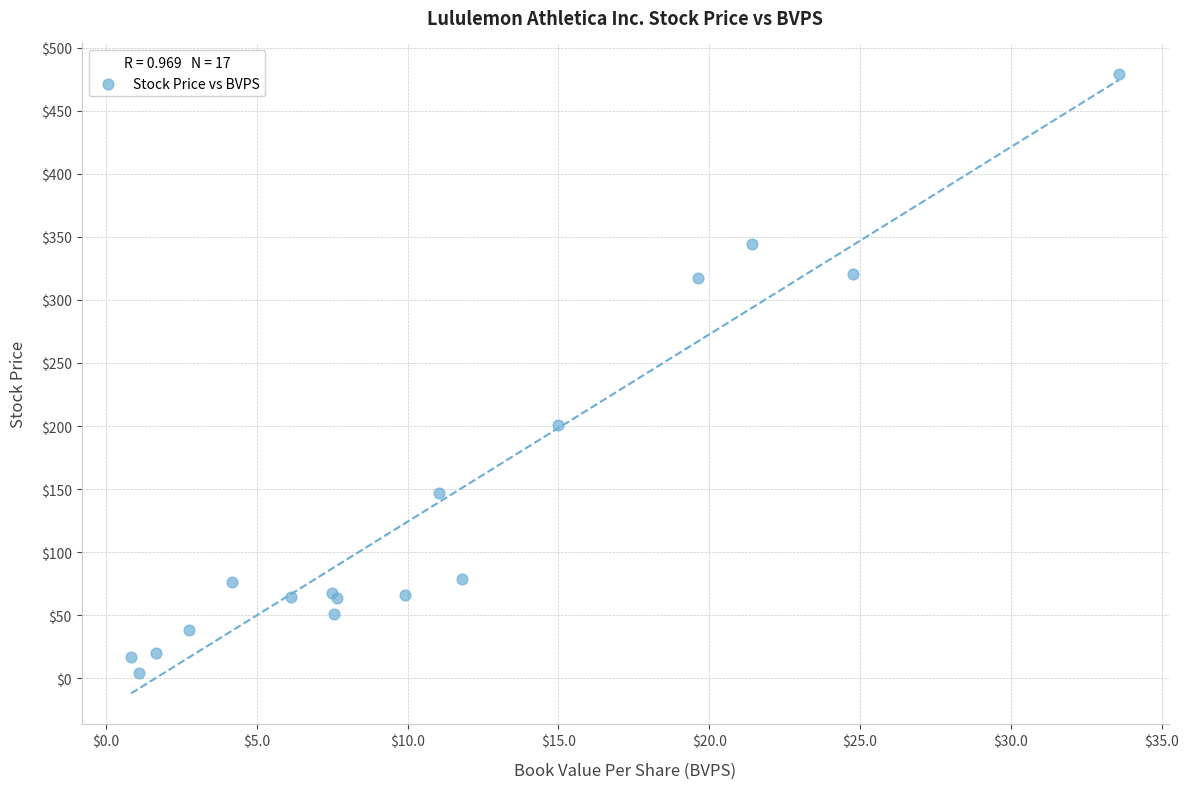

What Y value in the scatter plot is closest to 241?

200.8